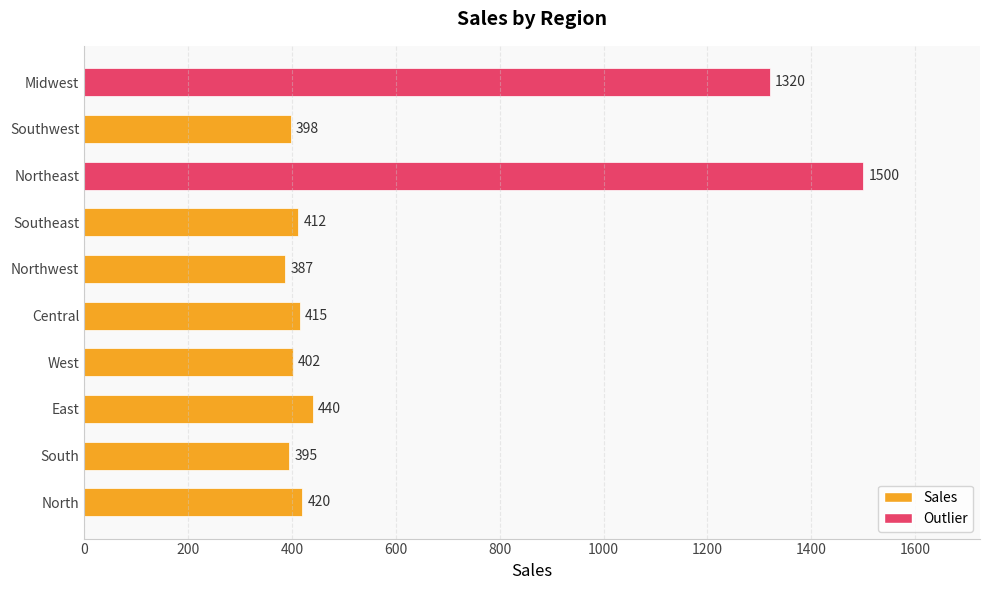

The chart shows a value of 306 at East. True or false?

False